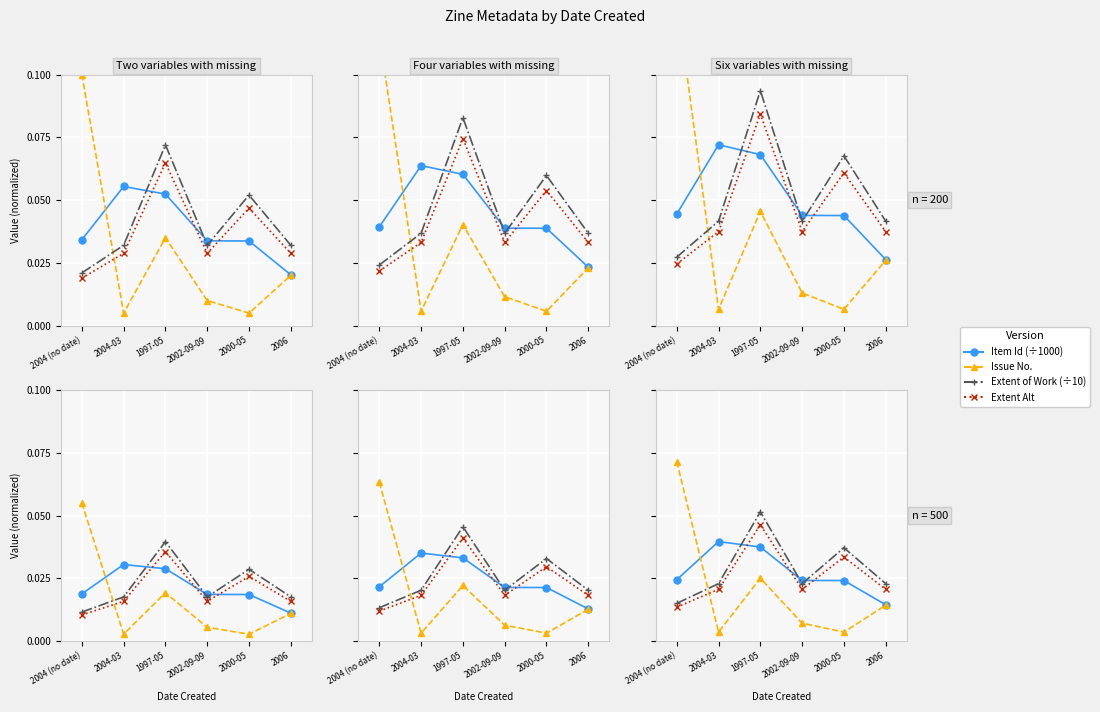

What position from the left is 2002-09-09?

4